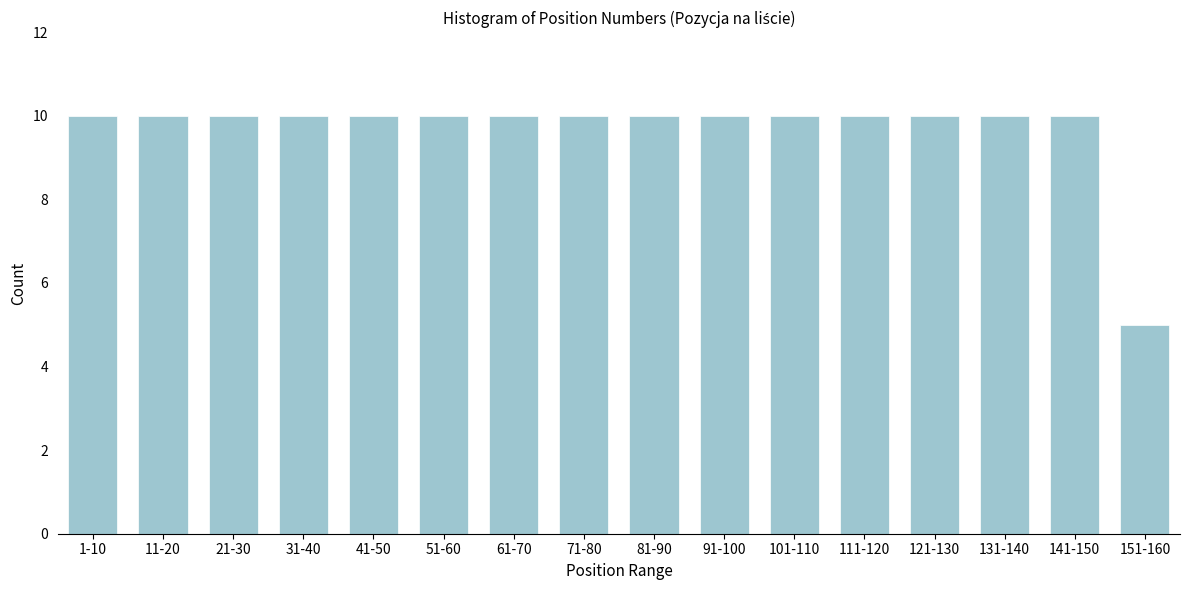

Reading left to right, list all the values displayed in this chart.

10	10	10	10	10	10	10	10	10	10	10	10	10	10	10	5